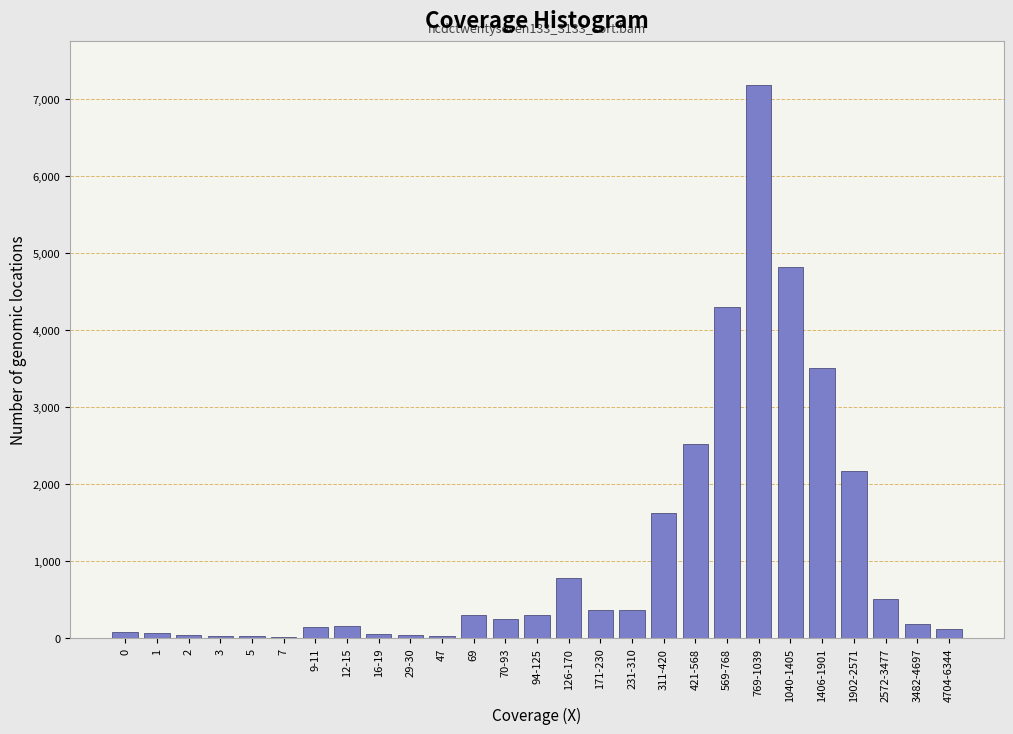

What is the sum of all values?

29965